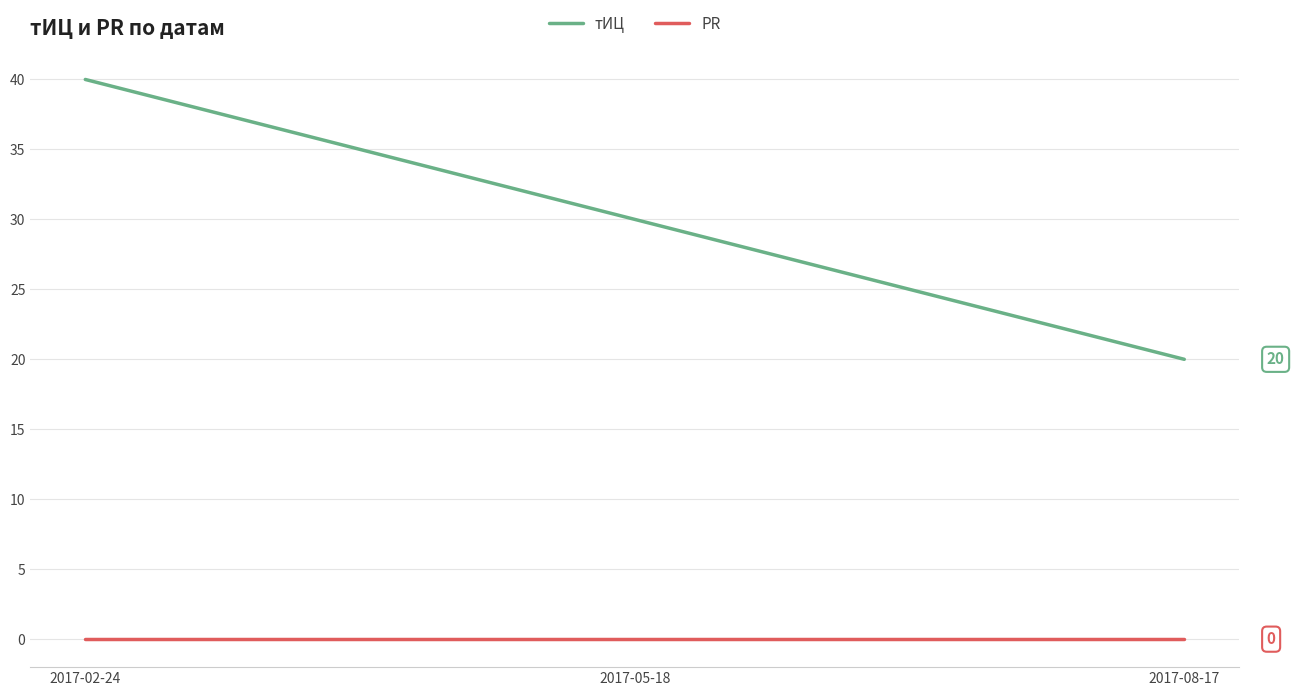

Which series has the widest spread of values?

тИЦ